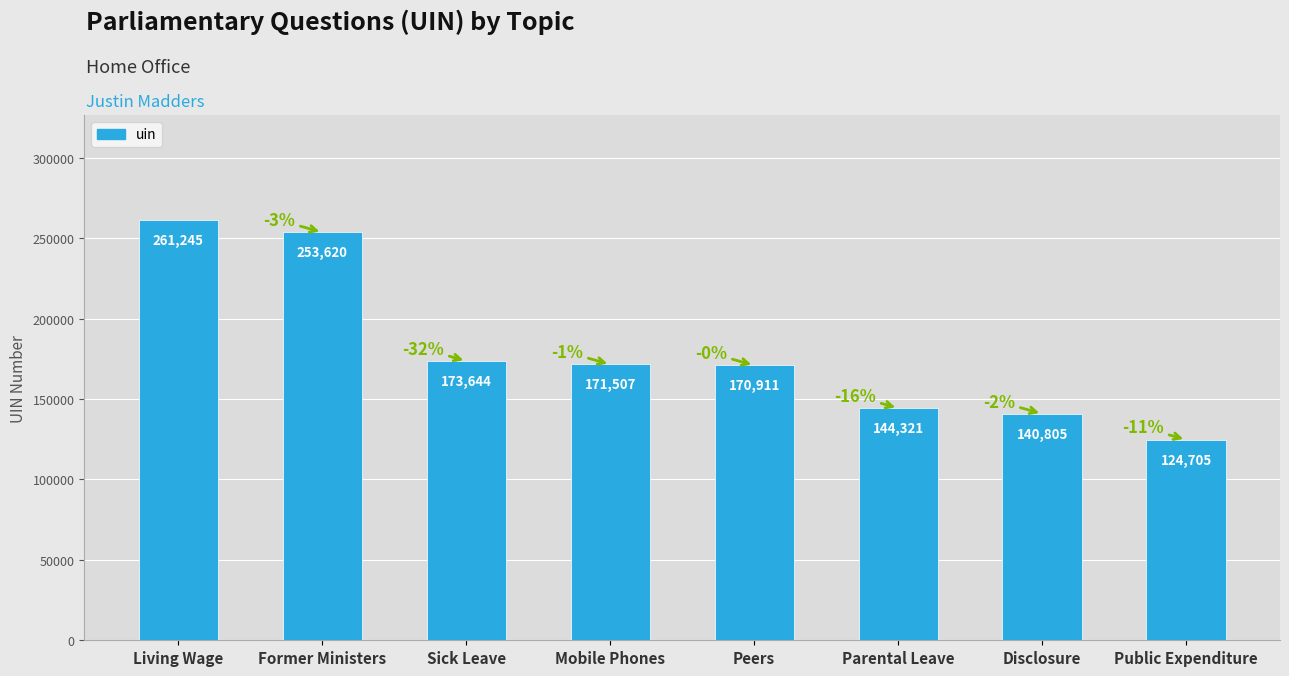

What is the sum of all values?

1440758